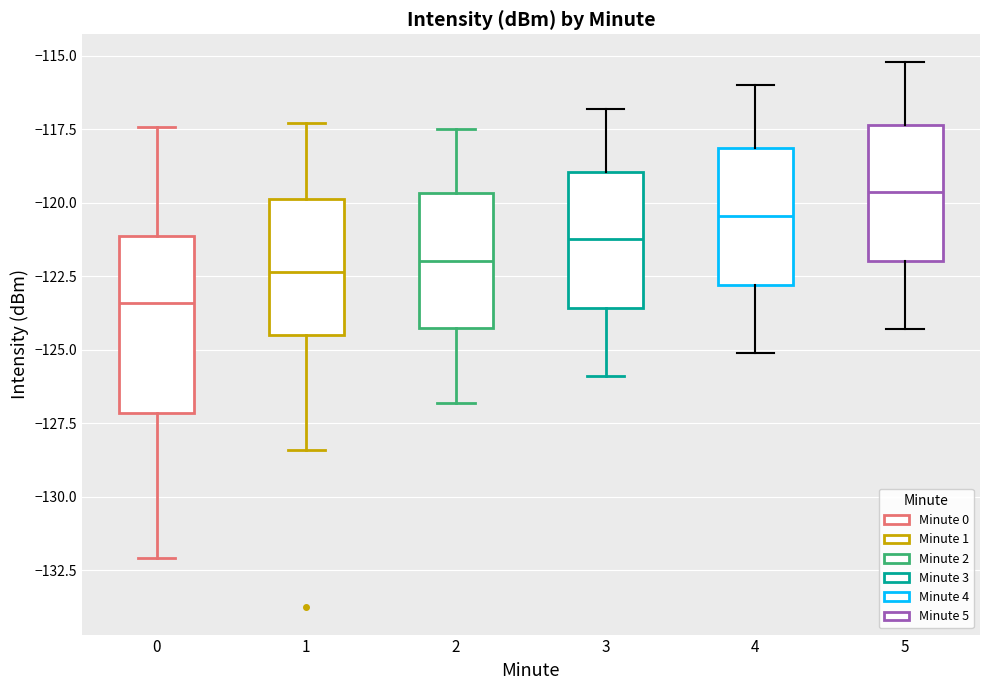

Reading left to right, transcribe this box plot: for each box, give where its median line is, the range the box spans, and where its two whiskers end, as read against the y-axis. The values are not printed on the chart, so give them approximately, as read against the axis.

0: median -123.5, box -127.0 to -121.0, whiskers -132.0 to -117.5
1: median -122.5, box -124.5 to -120.0, whiskers -128.5 to -117.5
2: median -122.0, box -124.0 to -119.5, whiskers -127.0 to -117.5
3: median -121.0, box -123.5 to -119.0, whiskers -126.0 to -117.0
4: median -120.5, box -123.0 to -118.0, whiskers -125.0 to -116.0
5: median -119.5, box -122.0 to -117.5, whiskers -124.5 to -115.0